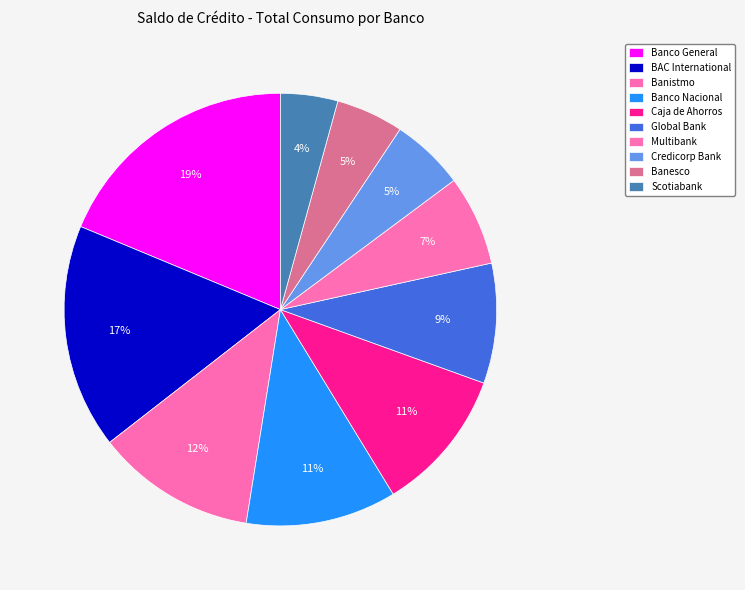

To the nearest percent, what is the difference between the Multibank and Caja de Ahorros slice percentages?

4%